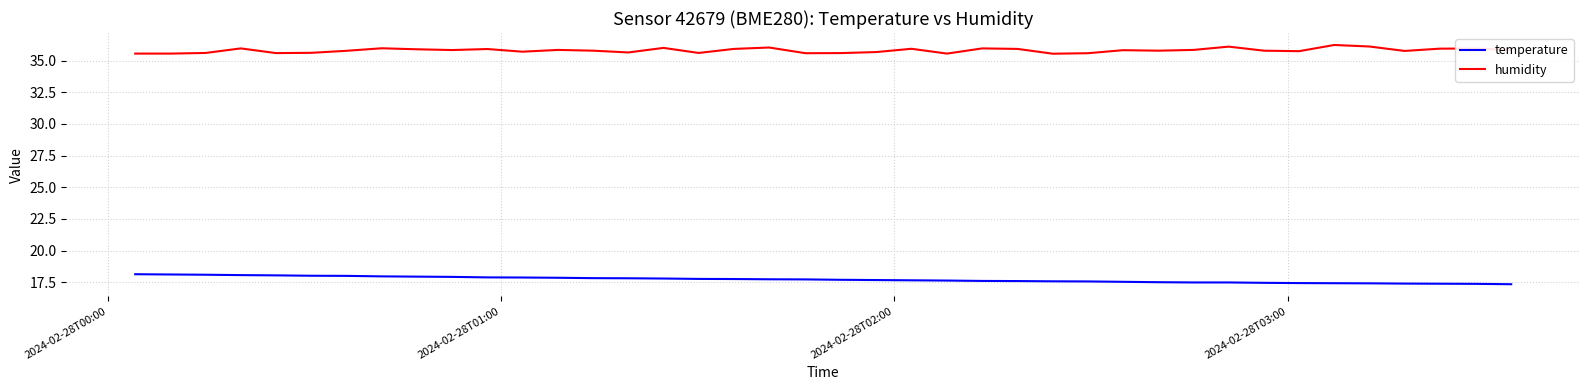

List the series in order of their overall mean, lowest first.

temperature, humidity